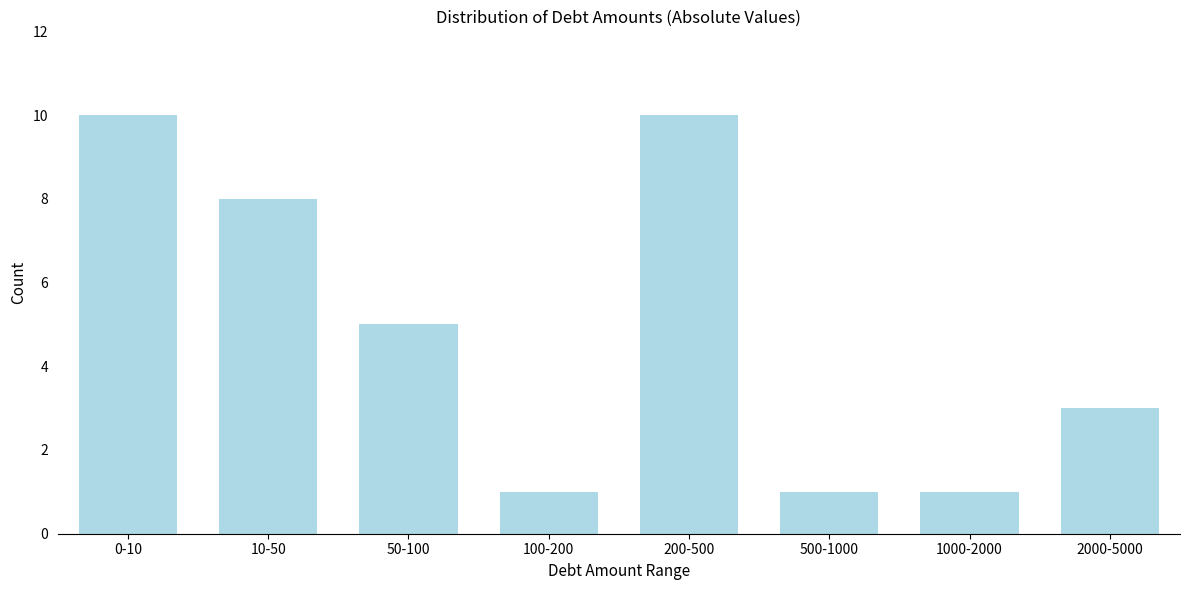

Reading left to right, list all the values displayed in this chart.

10	8	5	1	10	1	1	3